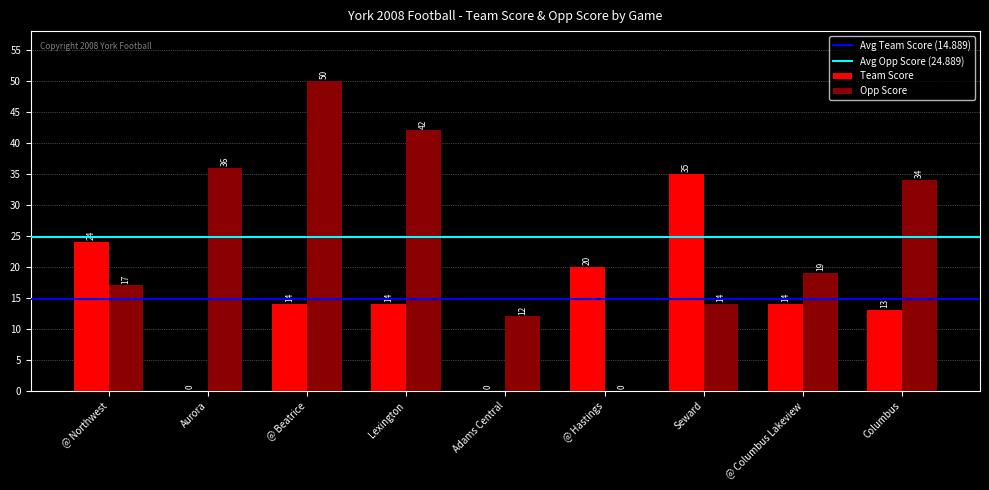

Between Seward and Columbus, which series saw the biggest shift?

Team Score